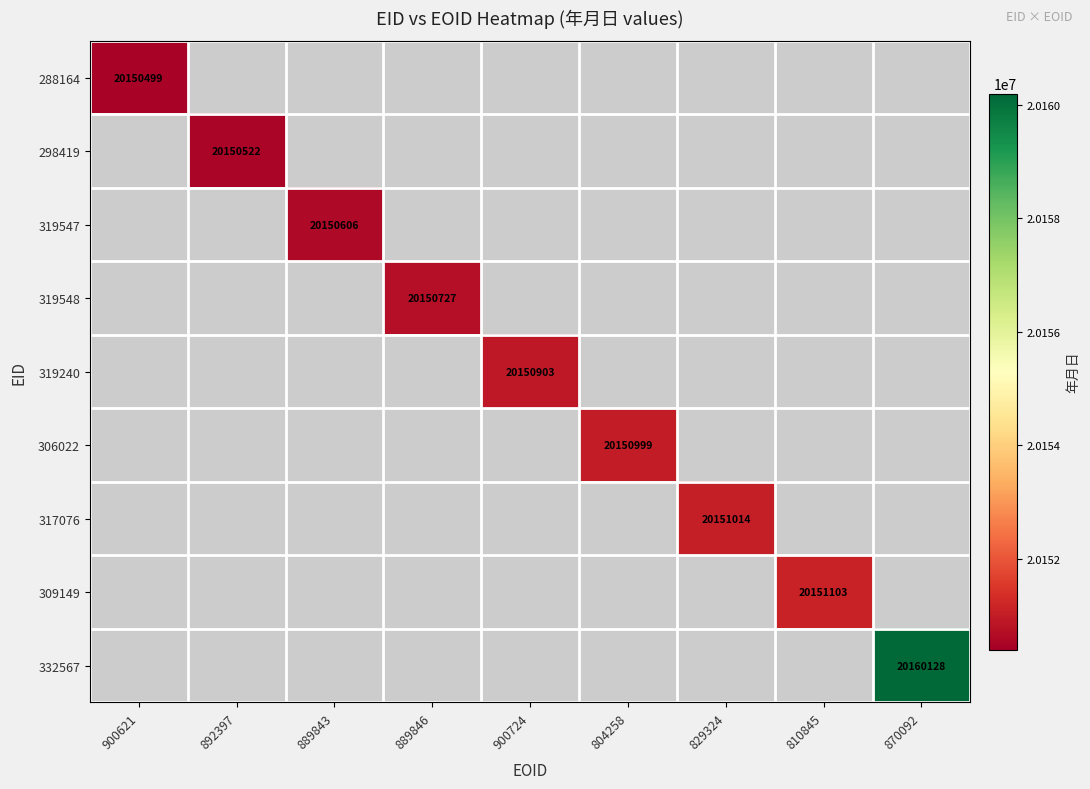

True or false: 319548 has a value of 35827571 at 889846.

False